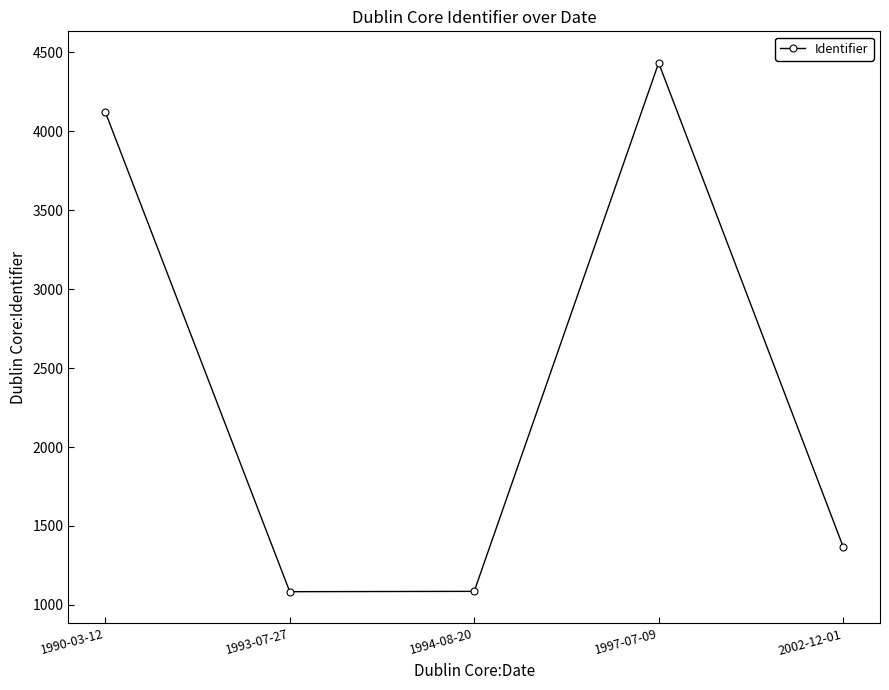

What is the sum of the values at 1997-07-09 and 1994-08-20?

5518